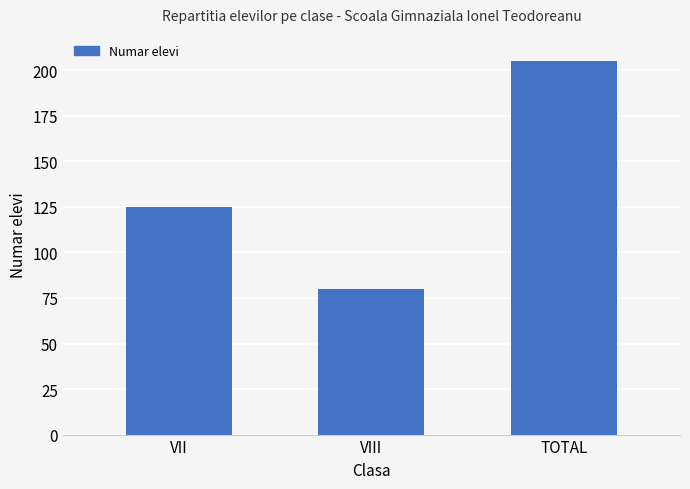

How many categories are shown in the chart?

3